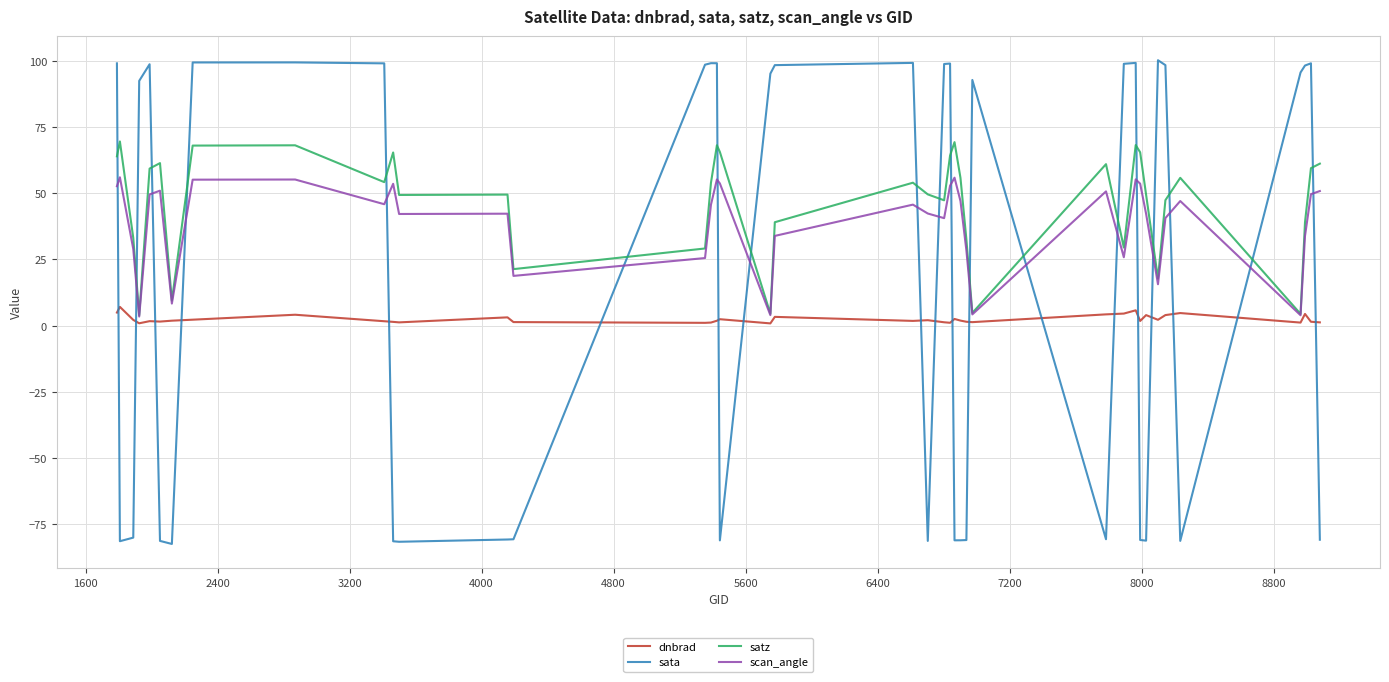

Which series has the largest range (max minus min)?

sata